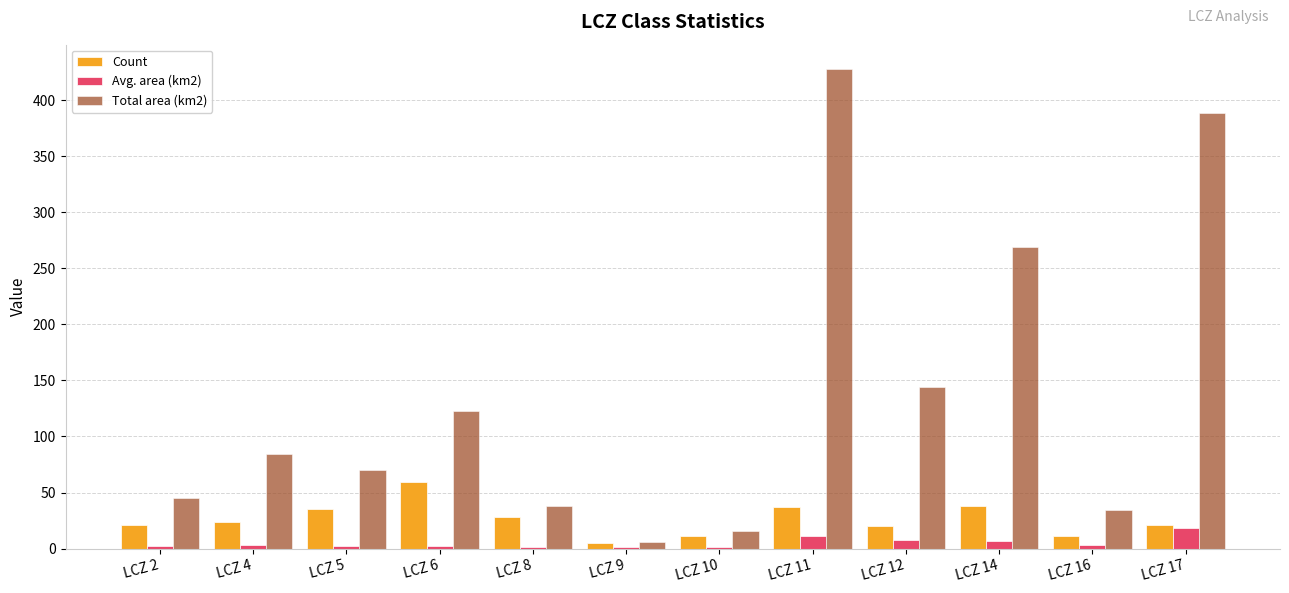

At which label is Total area (km2) closest to 217?

LCZ 14